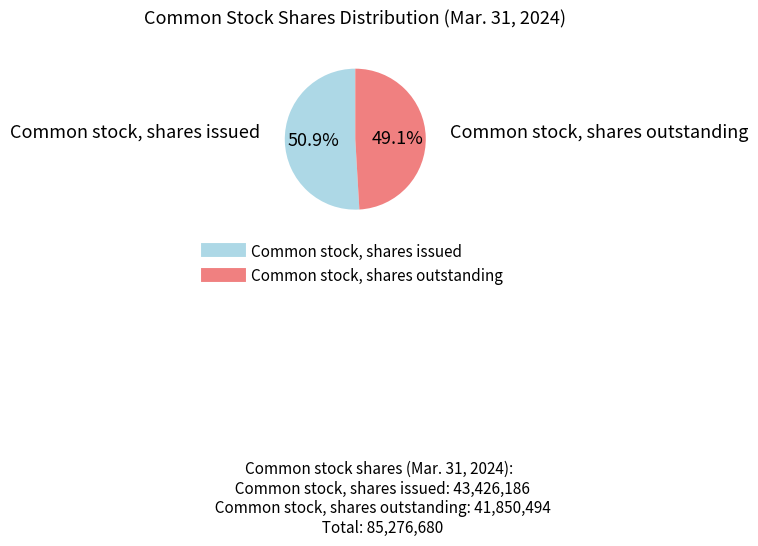

True or false: Common stock, shares issued accounts for 56% of the total.

False